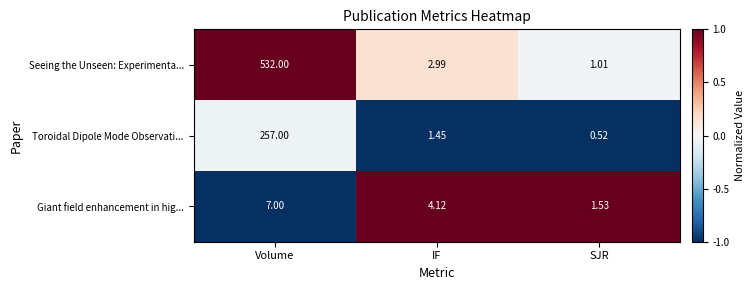

List the series in order of their peak value, highest first.

Seeing the Unseen: Experimenta..., Toroidal Dipole Mode Observati..., Giant field enhancement in hig...